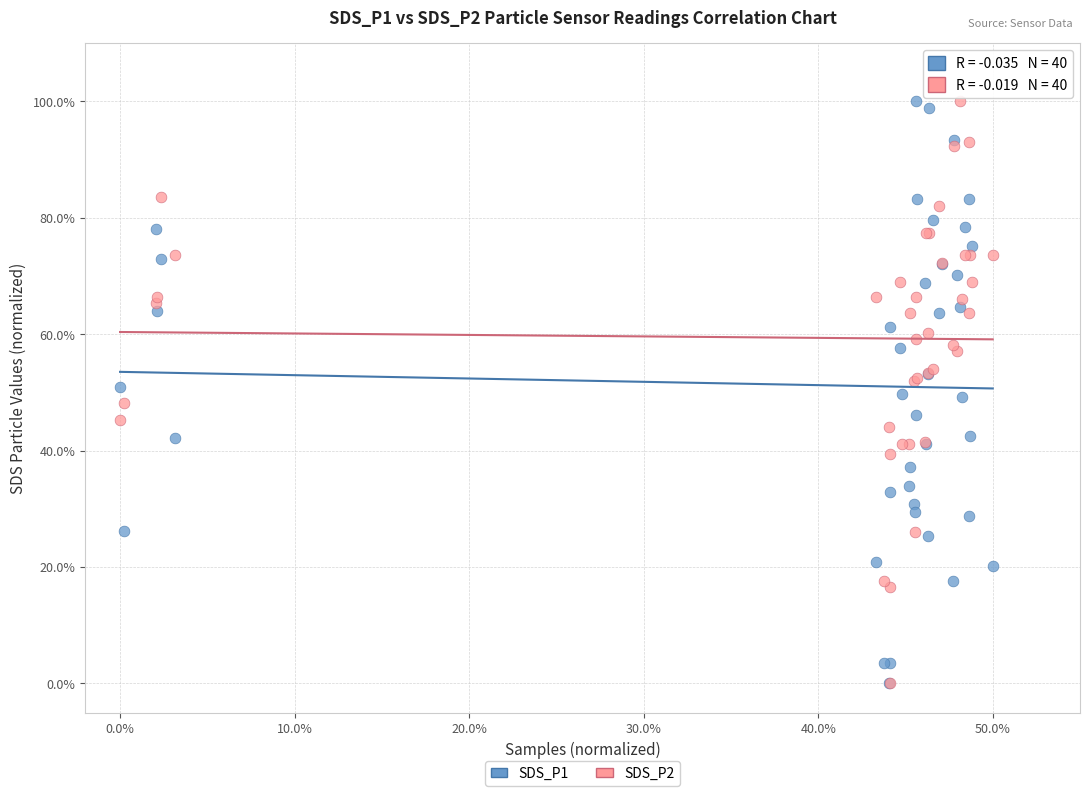

What are all the series names shown in the legend?

SDS_P1, SDS_P2